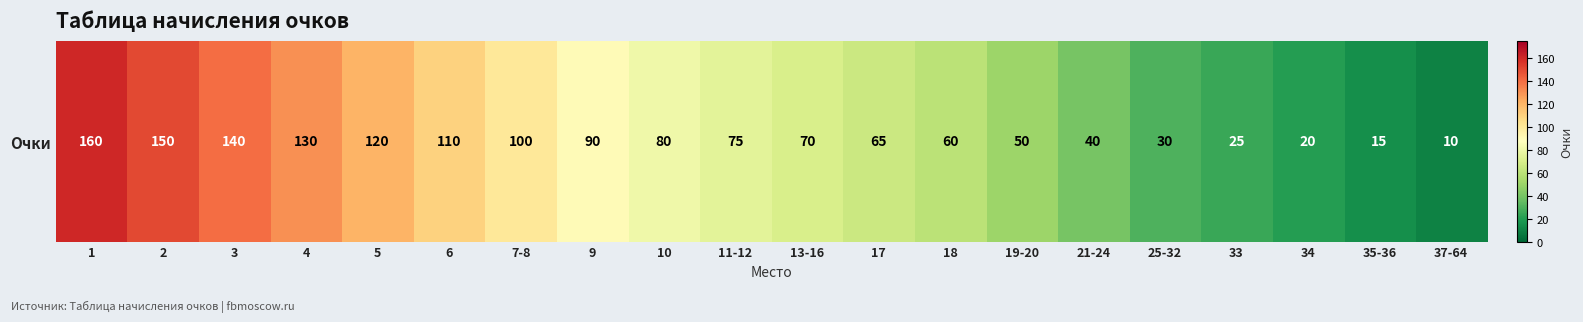

Reading right to left, list all the values displayed in this chart.

37-64=10	35-36=15	34=20	33=25	25-32=30	21-24=40	19-20=50	18=60	17=65	13-16=70	11-12=75	10=80	9=90	7-8=100	6=110	5=120	4=130	3=140	2=150	1=160